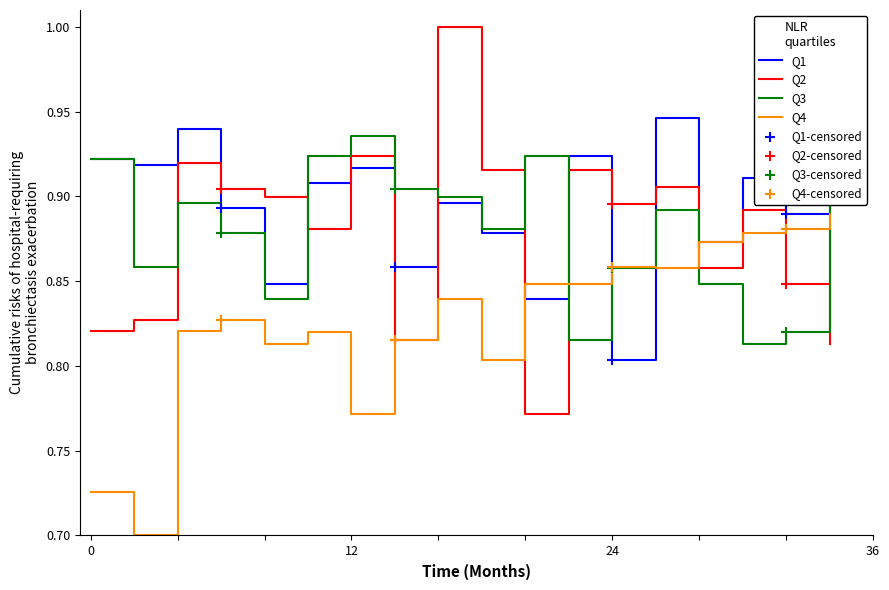

Which series has the largest total across all categories?

Q1